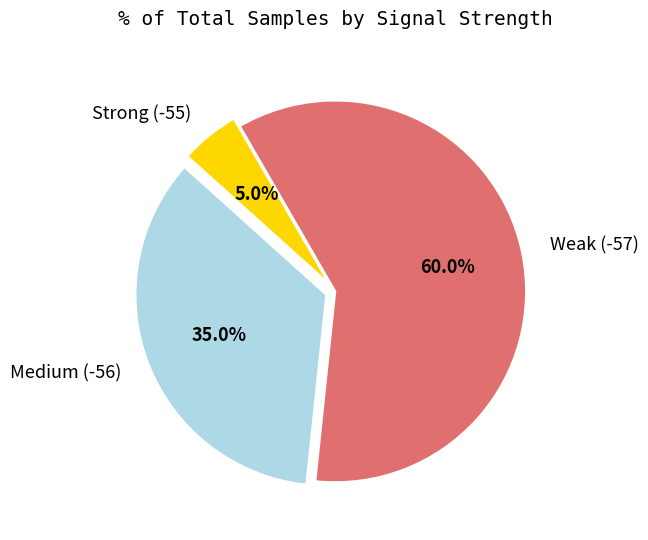

Is Weak (-57) the majority of the pie?

Yes